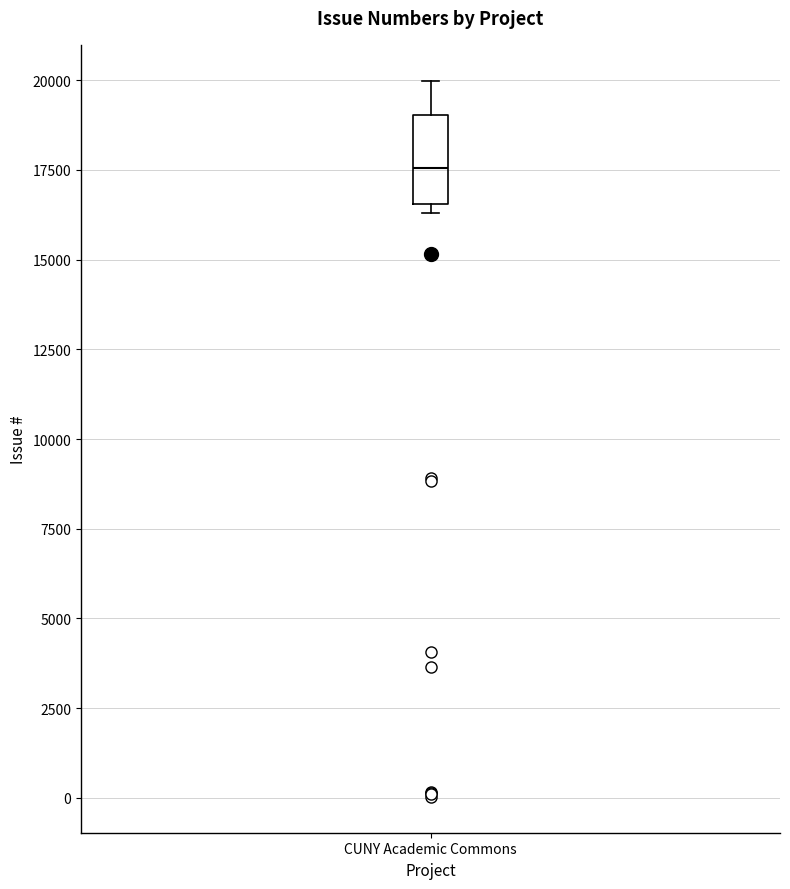

Read this box plot against the y-axis: the position of the median line, the range covered by the box, and the ends of both whiskers. The values are not printed on the chart, so give them approximately, as read against the axis.

median 17500, box 16500 to 19000, whiskers 16500 (just below the box's lower edge) to 20000